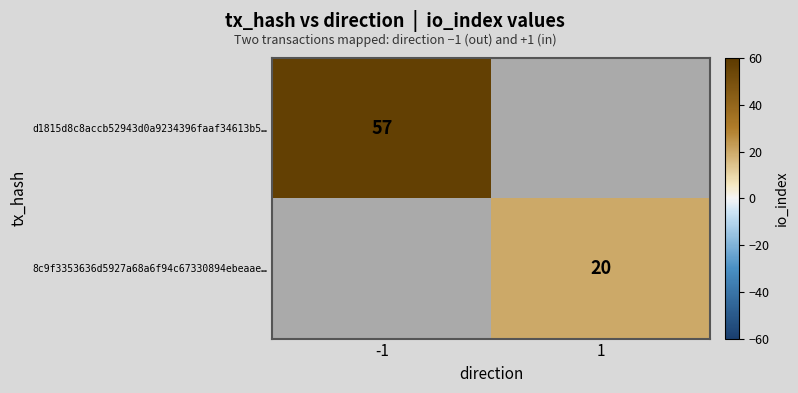

The 8c9f3353636d5927a68a6f94c67330894ebeaae… series shows 20 at 1. True or false?

True